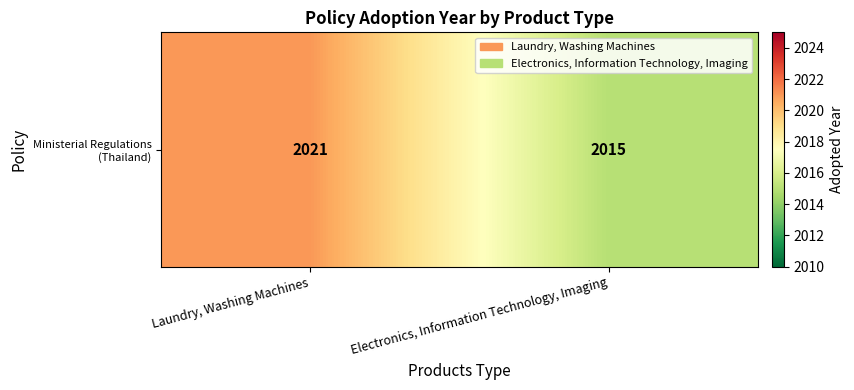

The value at Electronics, Information Technology, Imaging is 2015. True or false?

True